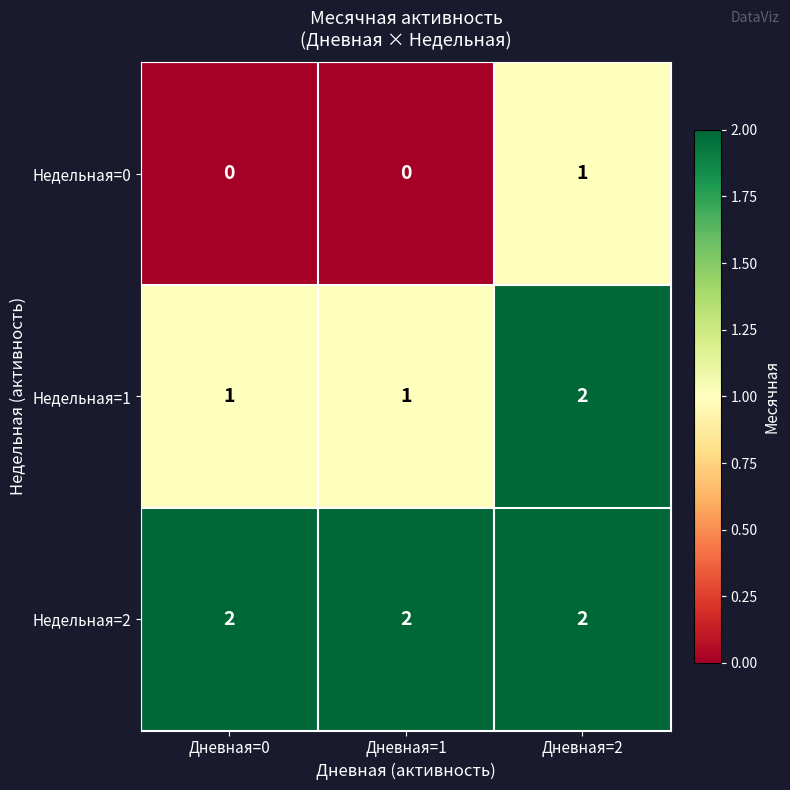

The Недельная=2 series shows 2 at Дневная=0. True or false?

True